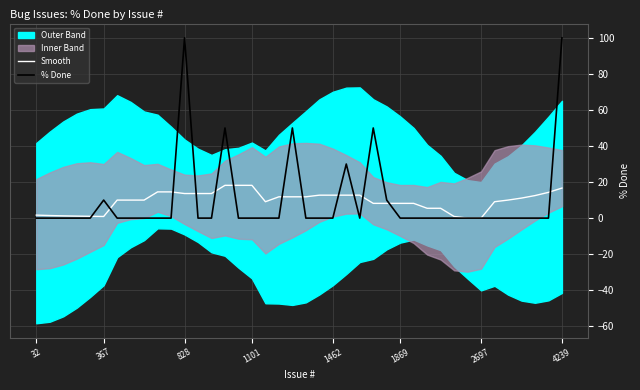

Which series ends up on top after the final intersection of % Done and Smooth?

% Done